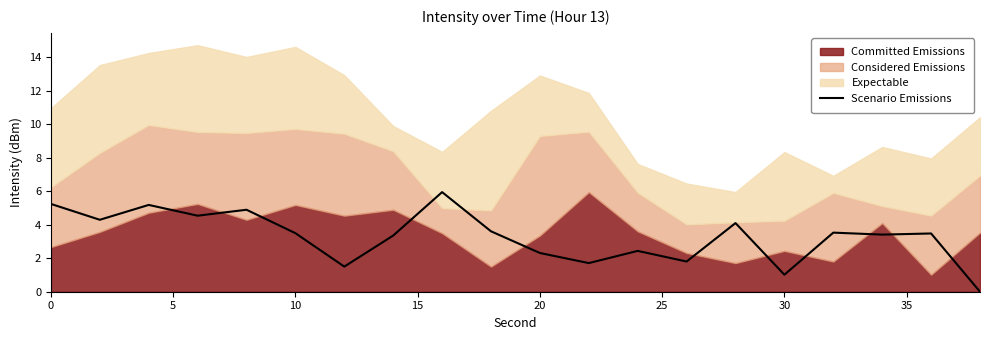

True or false: the data has more than 0 interior local peaks.

True